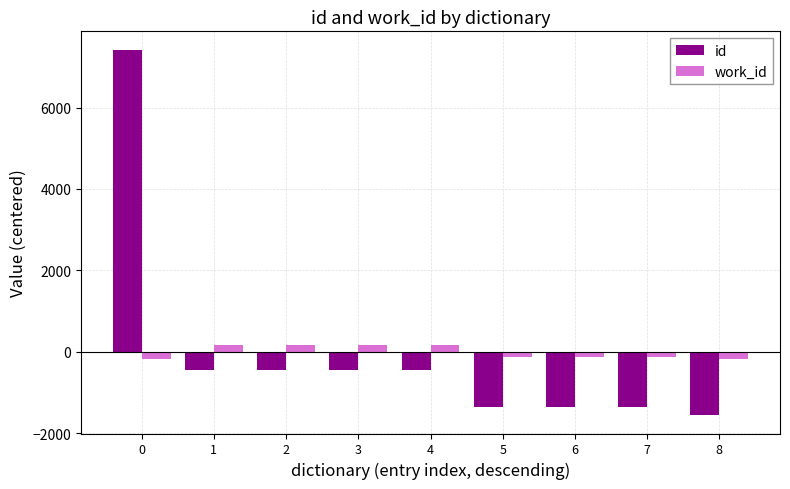

What is the total value across all series at 6?

-1479.3